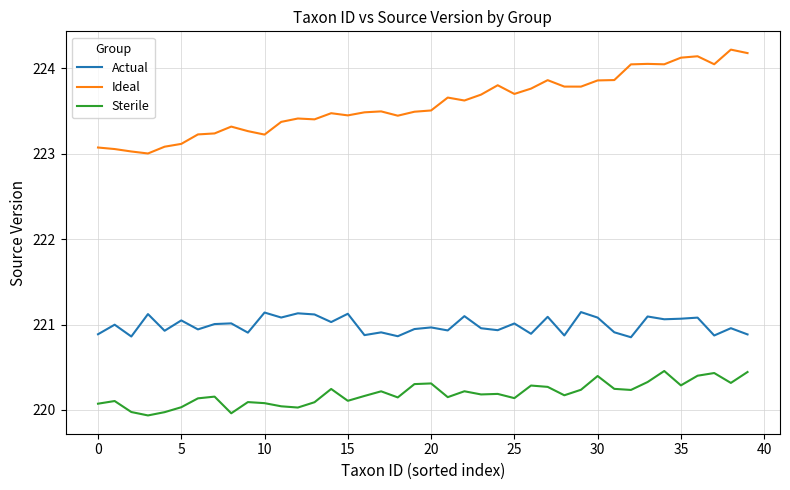

True or false: Actual and Sterile intersect in this chart.

False